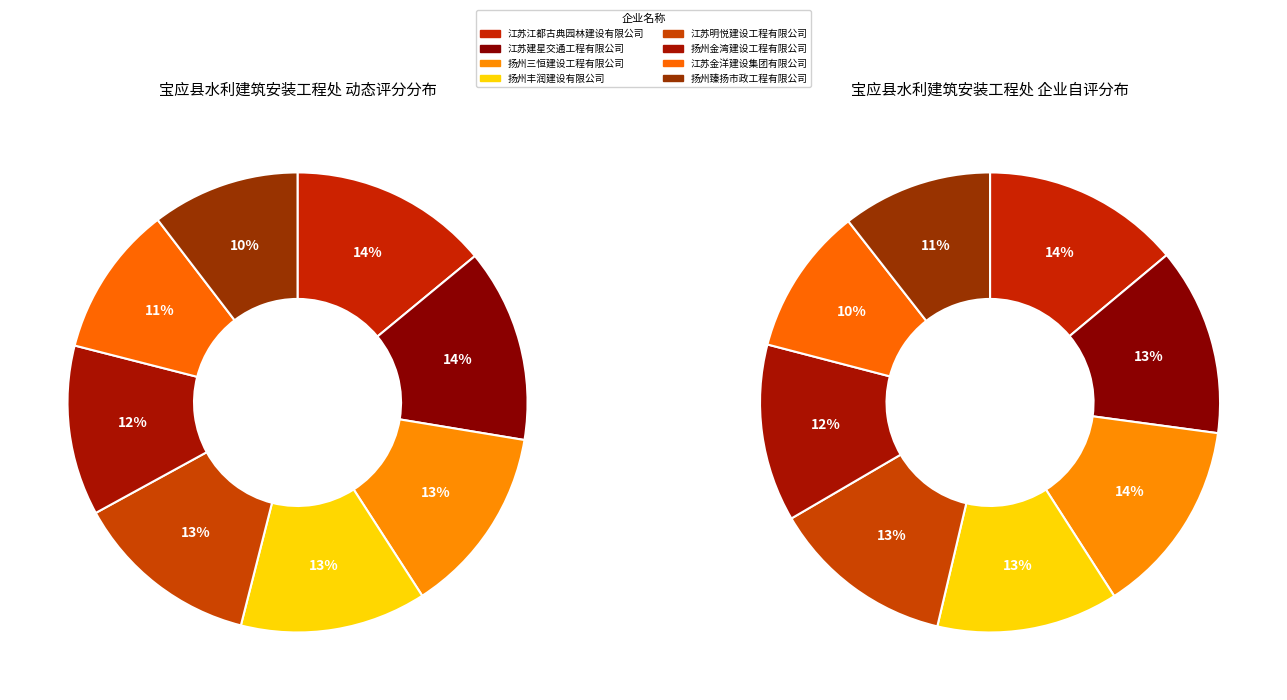

How many segments does this pie chart have?

8